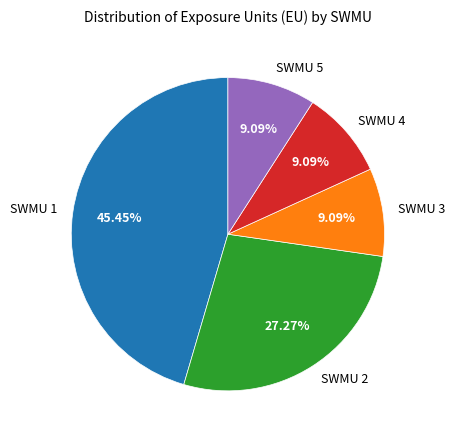

To the nearest percent, what is the difference between the largest and smallest slice percentages?

36%